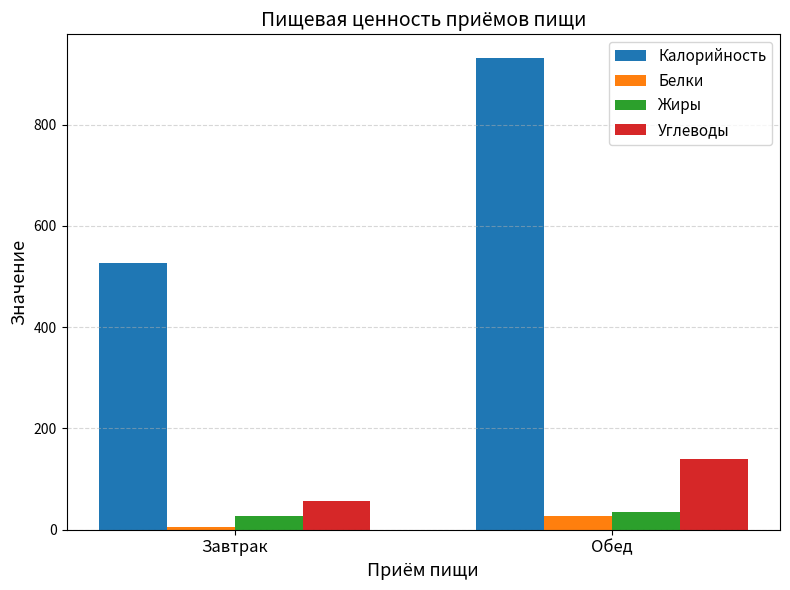

List the labels in order of Углеводы value, smallest first.

Завтрак, Обед